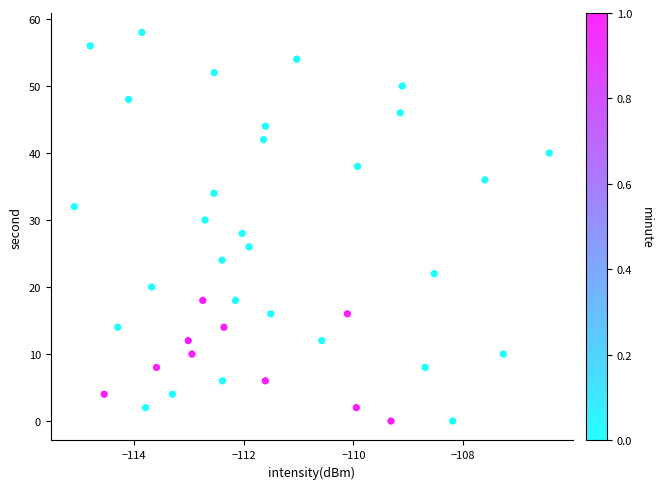

What is the range of Y values (max minus min)?

58